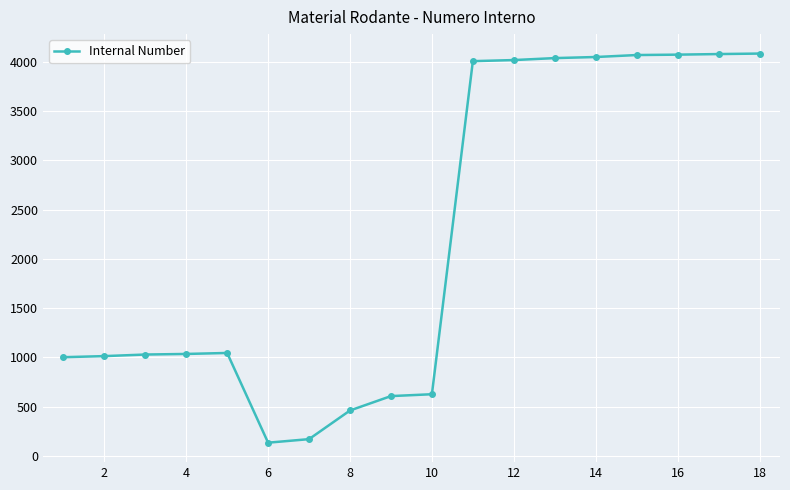

What is the value of the 16th point from the left?

4073